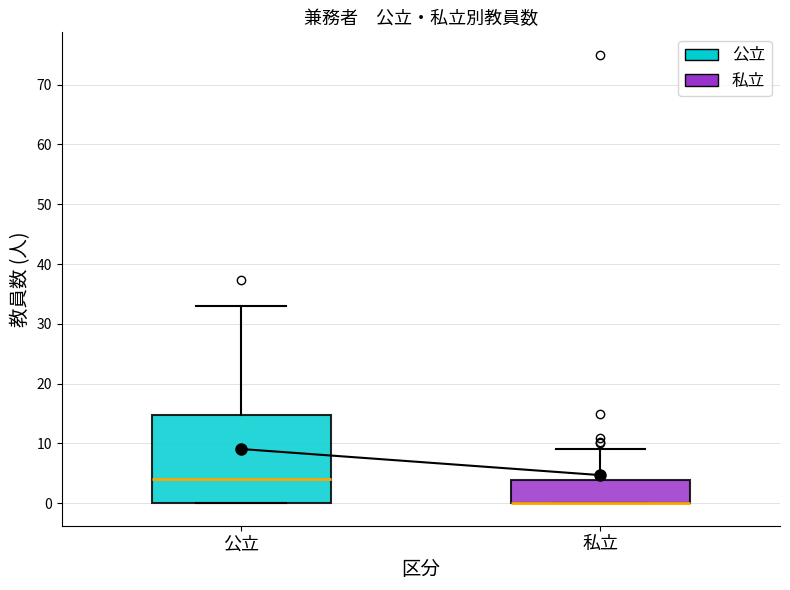

Reading left to right, transcribe this box plot: for each box, give where its median line is, the range the box spans, and where its two whiskers end, as read against the y-axis. The values are not printed on the chart, so give them approximately, as read against the axis.

公立: median 4, box 0 to 15, whiskers 0 to 33
私立: median 0 (drawn on the box's lower edge), box 0 to 4, whiskers 0 to 9